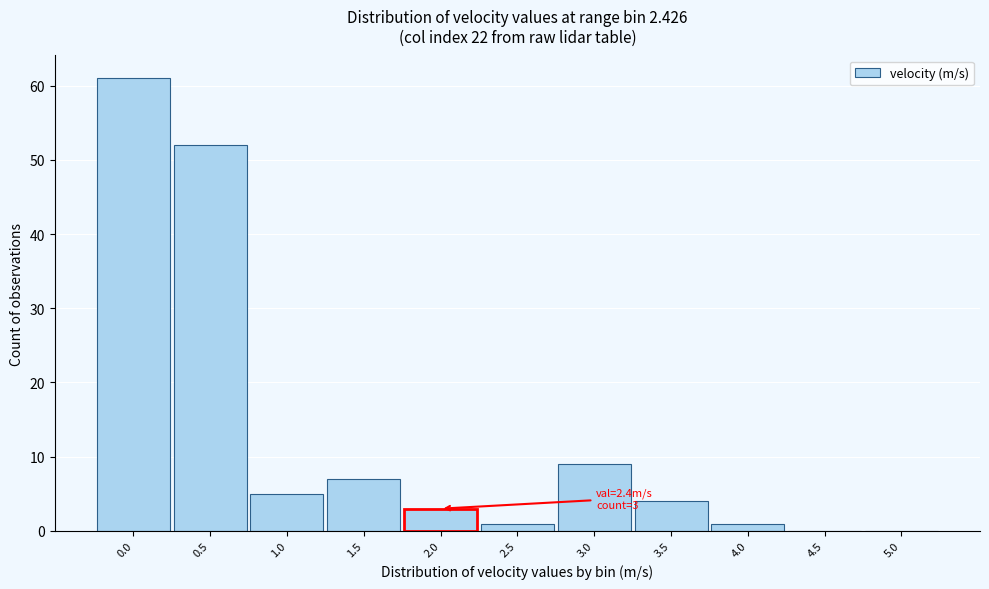

Reading right to left, what are all the values shown in this chart?

5.0=0	4.5=0	4.0=1	3.5=4	3.0=9	2.5=1	2.0=3	1.5=7	1.0=5	0.5=52	0.0=61